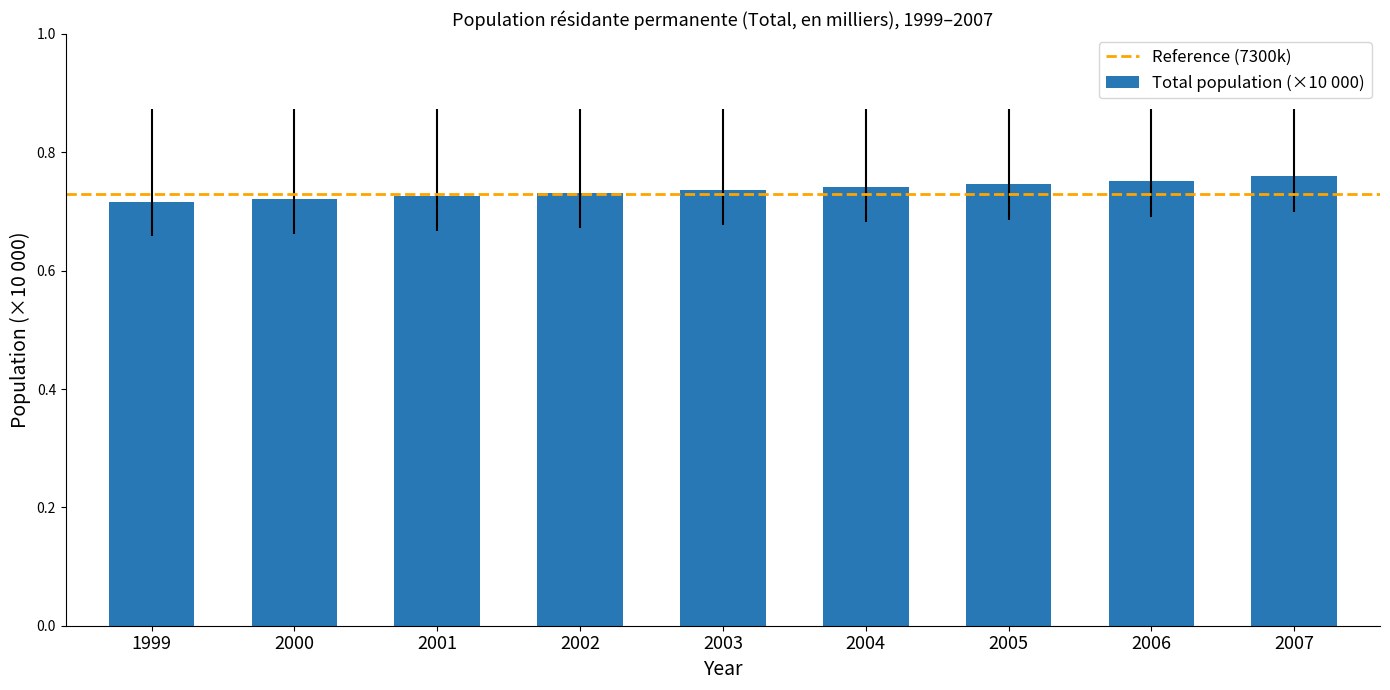

How many values are between 0 and 1?

9